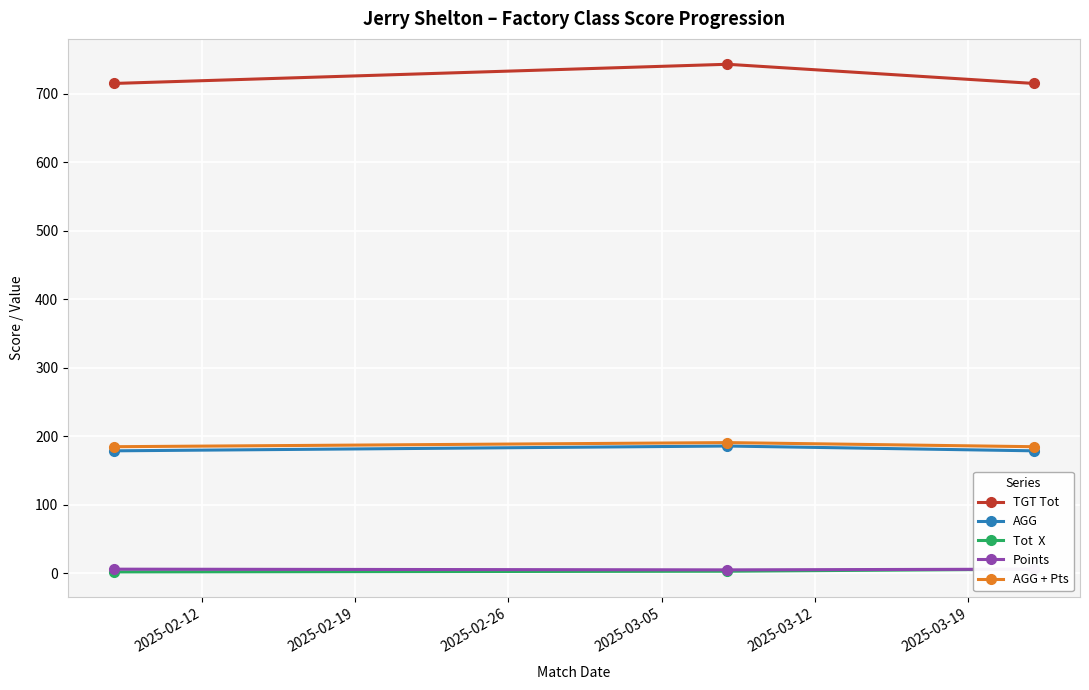

What is the difference between the second highest and minimum values in the Points series?

1.0